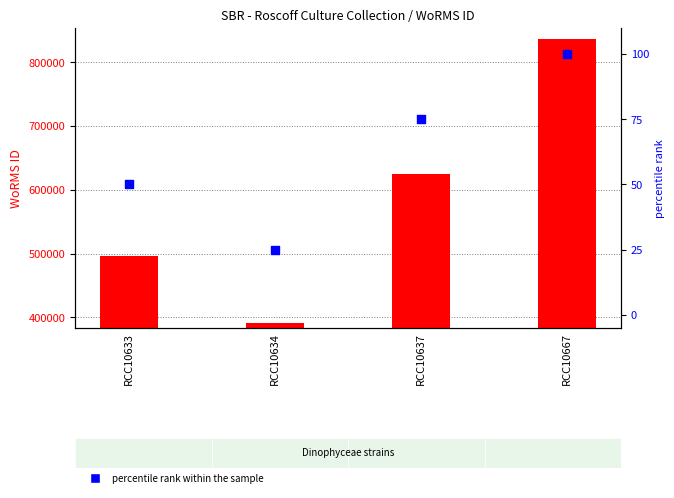

Which series has the largest Y range (max minus min)?

WoRMS ID